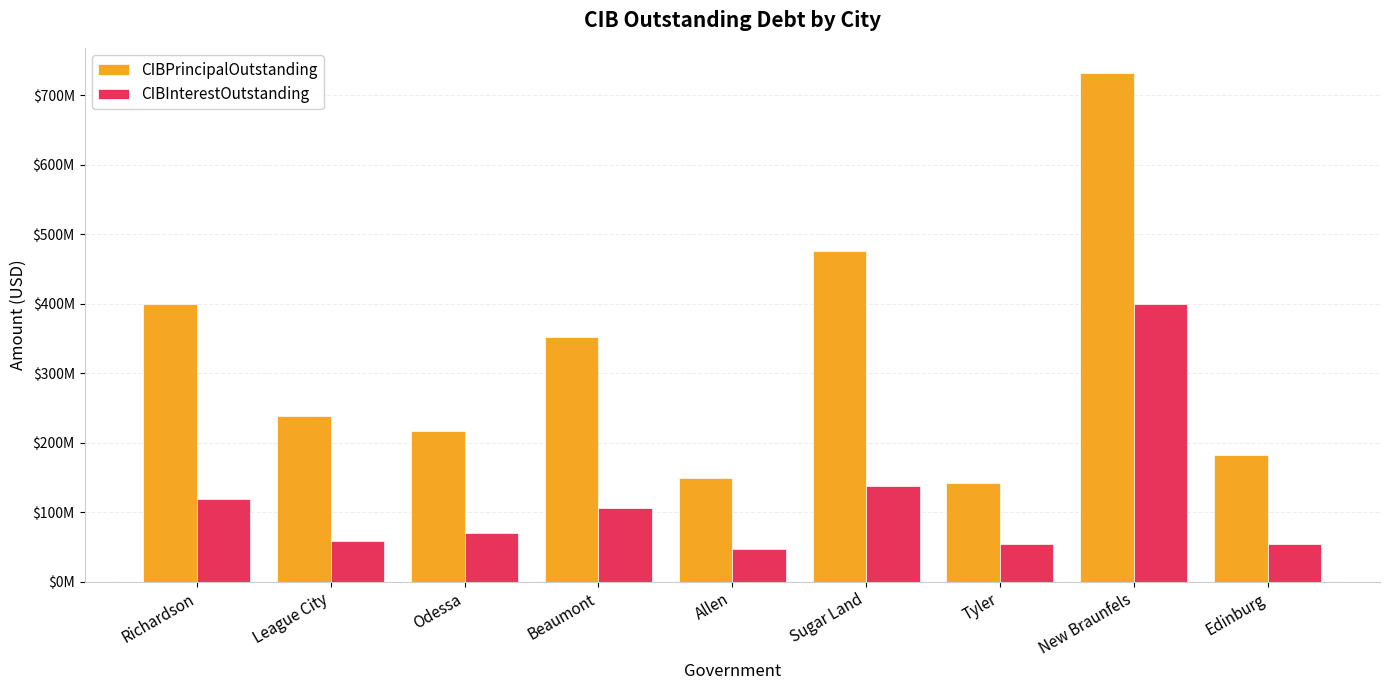

At which category is the sum across all series the highest?

New Braunfels